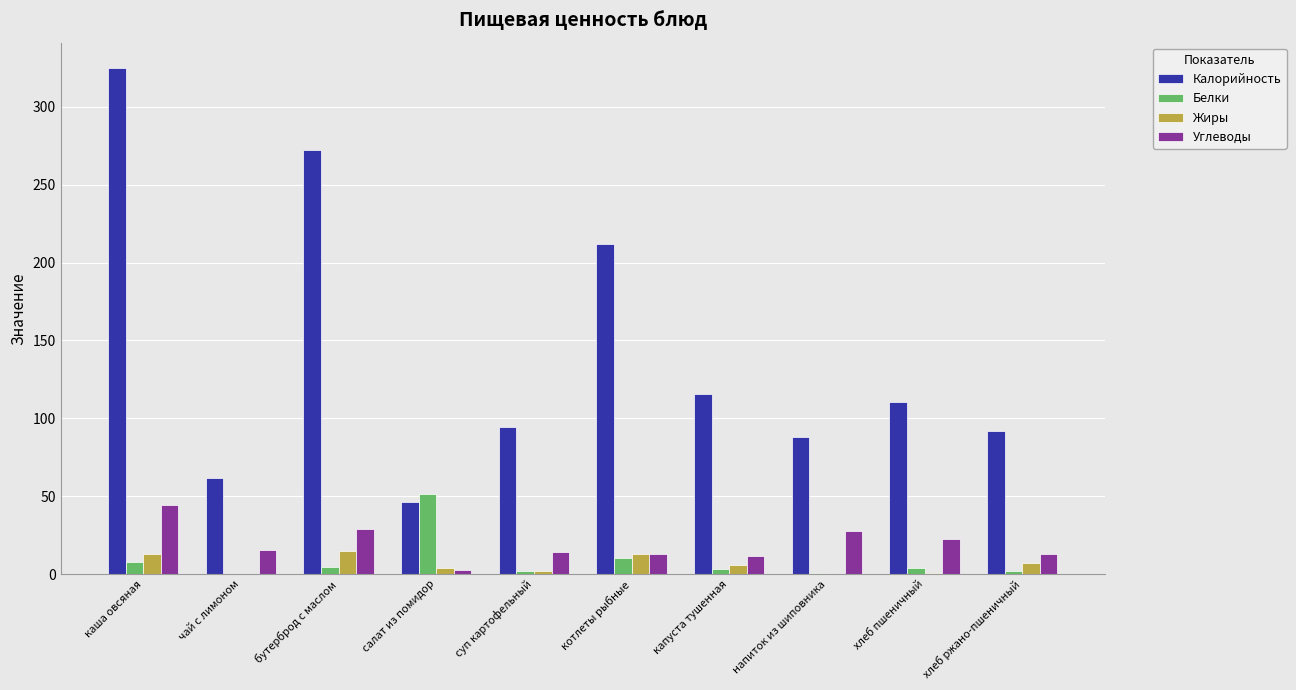

Are the bars grouped side by side (vs. stacked)?

Yes